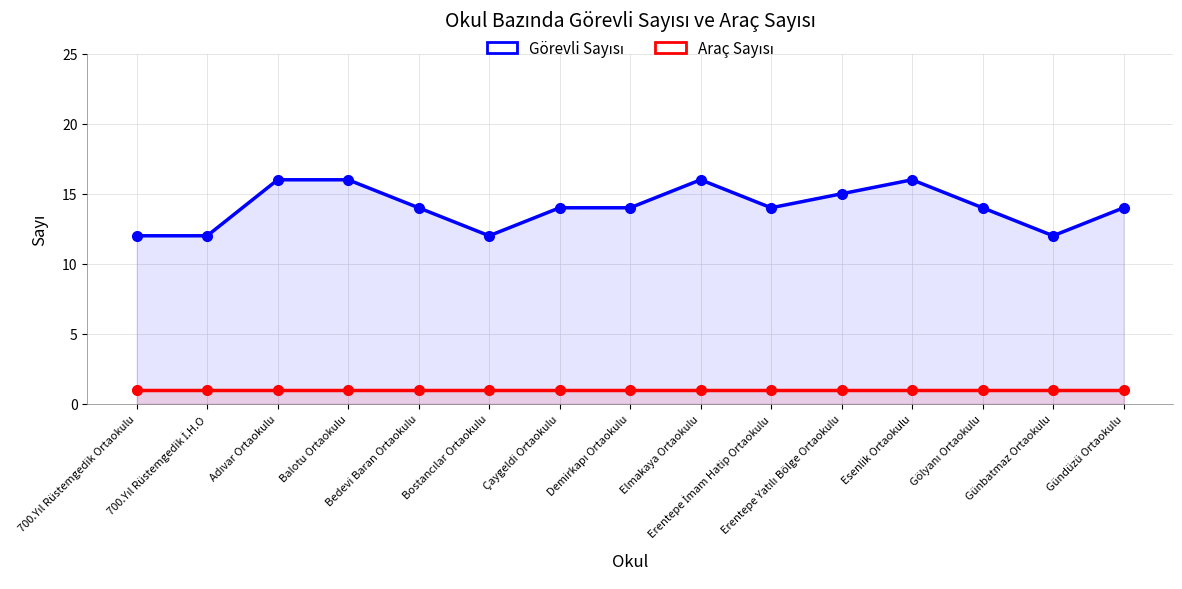

True or false: Görevli Sayısı and Araç Sayısı cross at least once.

False